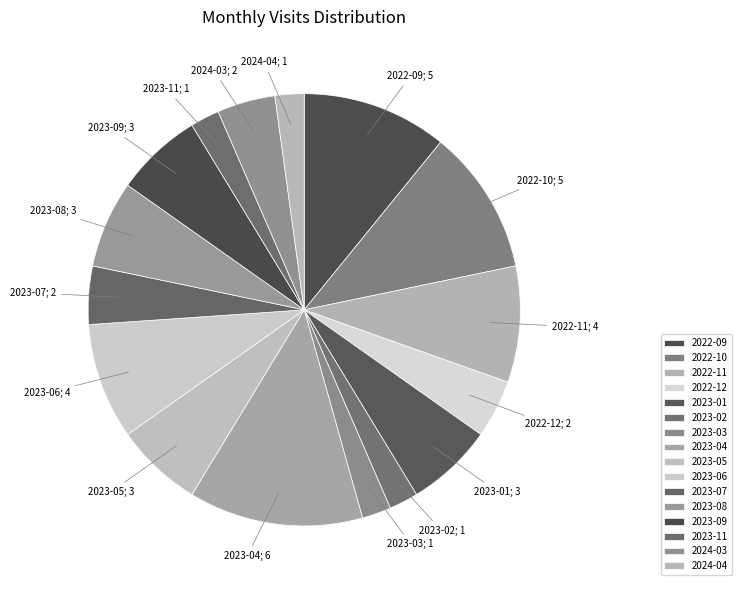

Is the sum of 2023-07 and 2022-09 greater than half?

No